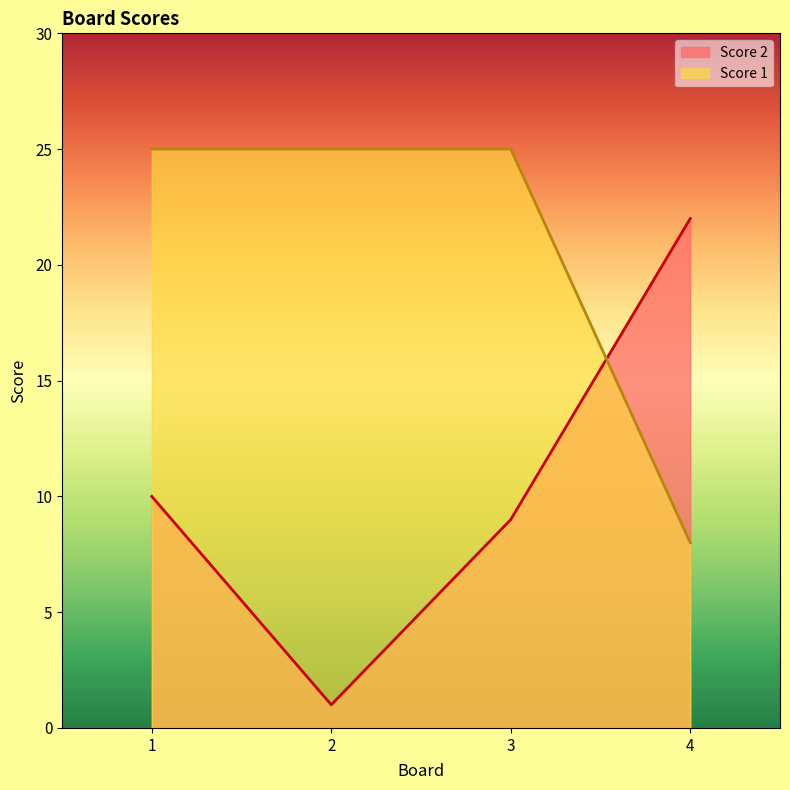

Reading left to right, list all the values displayed in this chart.

Score 1: 25	25	25	8
Score 2: 10	1	9	22